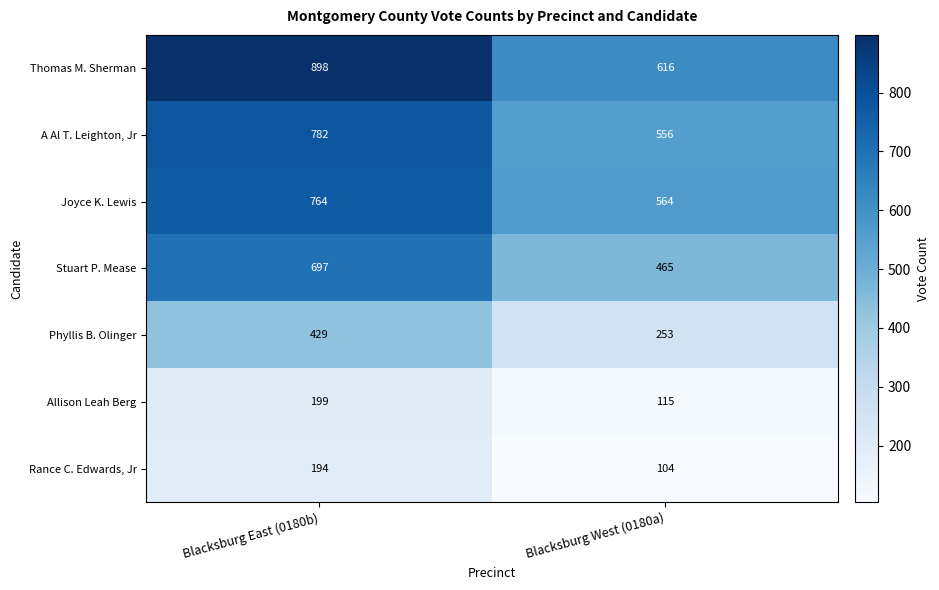

List the series in order of their peak value, highest first.

Thomas M. Sherman, A Al T. Leighton, Jr, Joyce K. Lewis, Stuart P. Mease, Phyllis B. Olinger, Allison Leah Berg, Rance C. Edwards, Jr